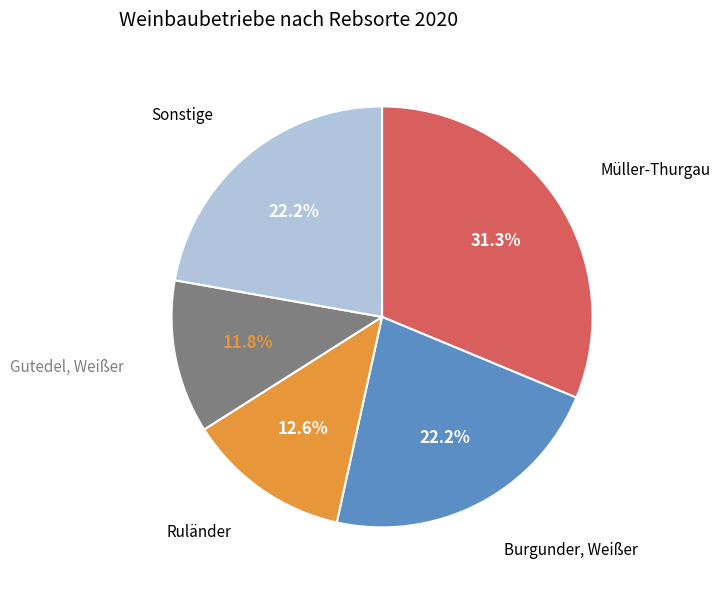

Is there any slice that represents more than half of the pie?

No